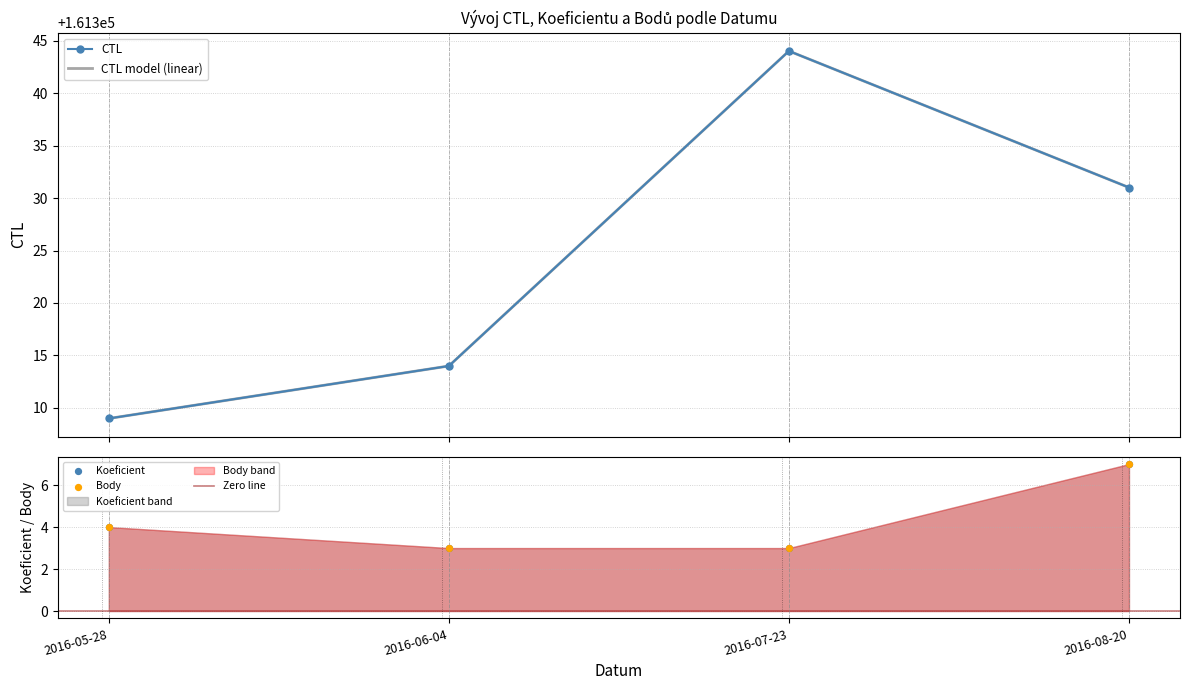

Is the value of Body at 2016-05-28 greater than the value of CTL at 2016-07-23?

No